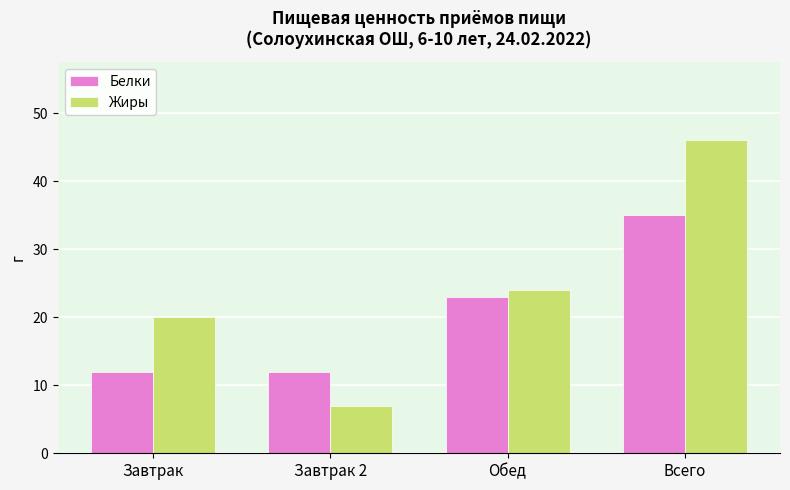

Is it true that Жиры equals 7 at Завтрак 2?

True